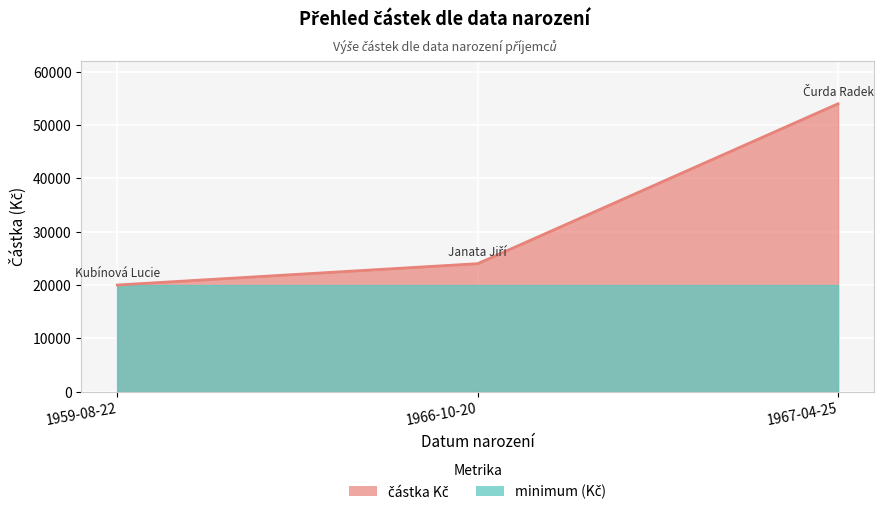

What is the ratio of the value at 1966-10-20 to the value at 1959-08-22?

1.2